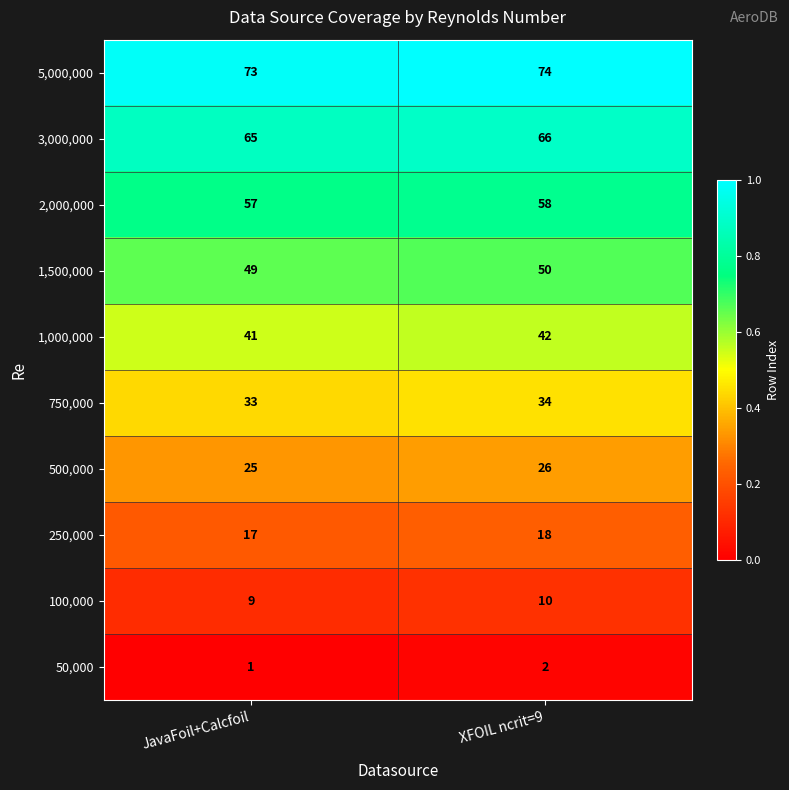

What is the spread (max minus min) of values at JavaFoil+Calcfoil?

72